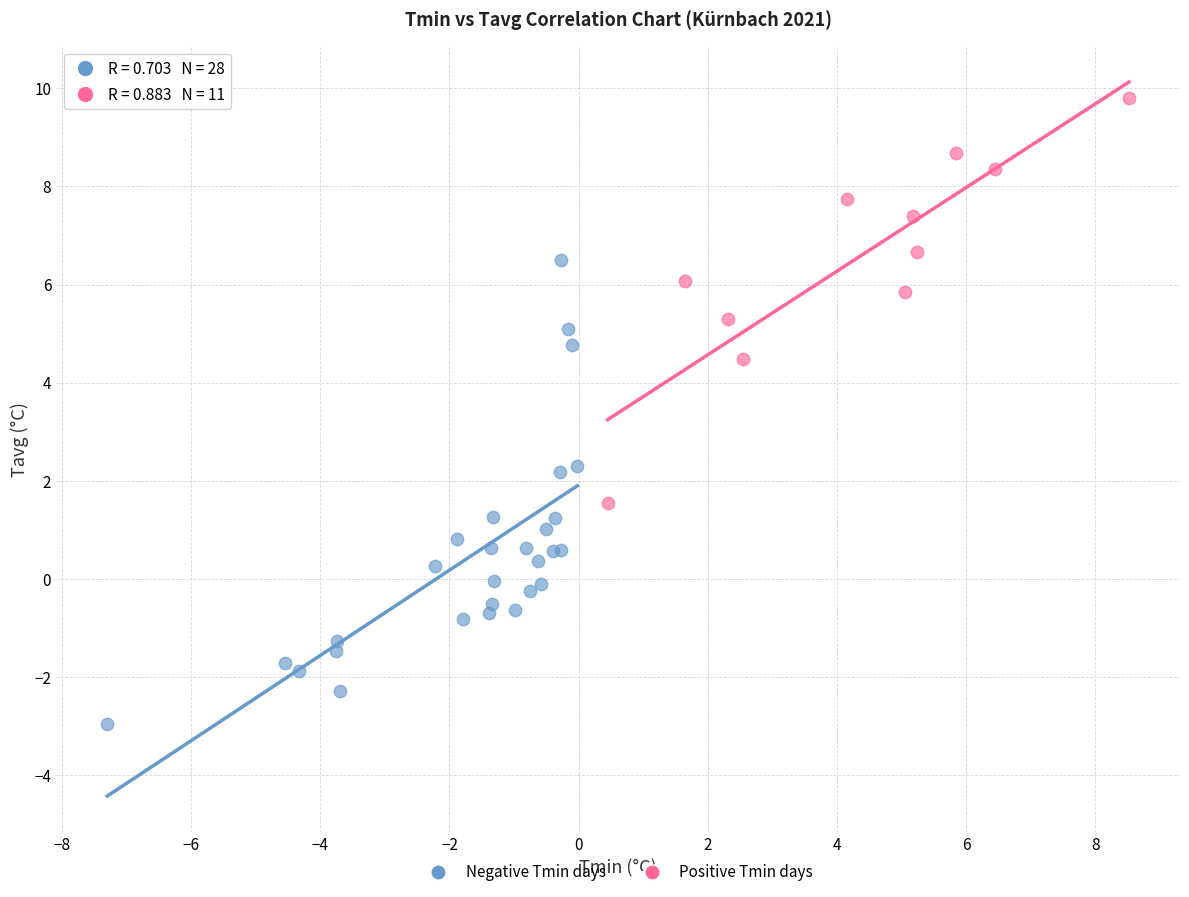

Which series reaches the maximum Y coordinate?

Positive Tmin days